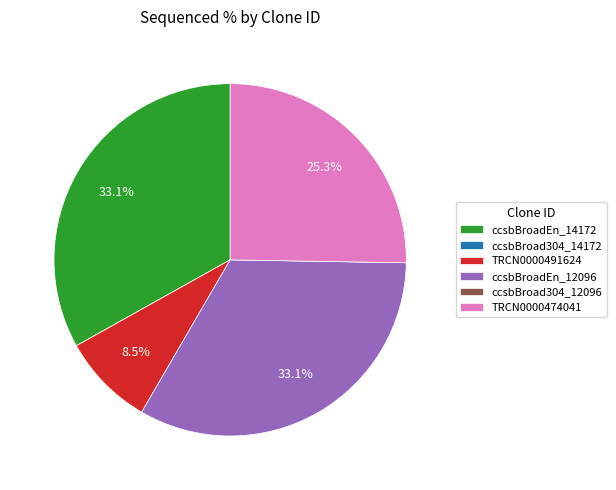

To the nearest percent, what is the difference between the largest and smallest slice percentages?

33%